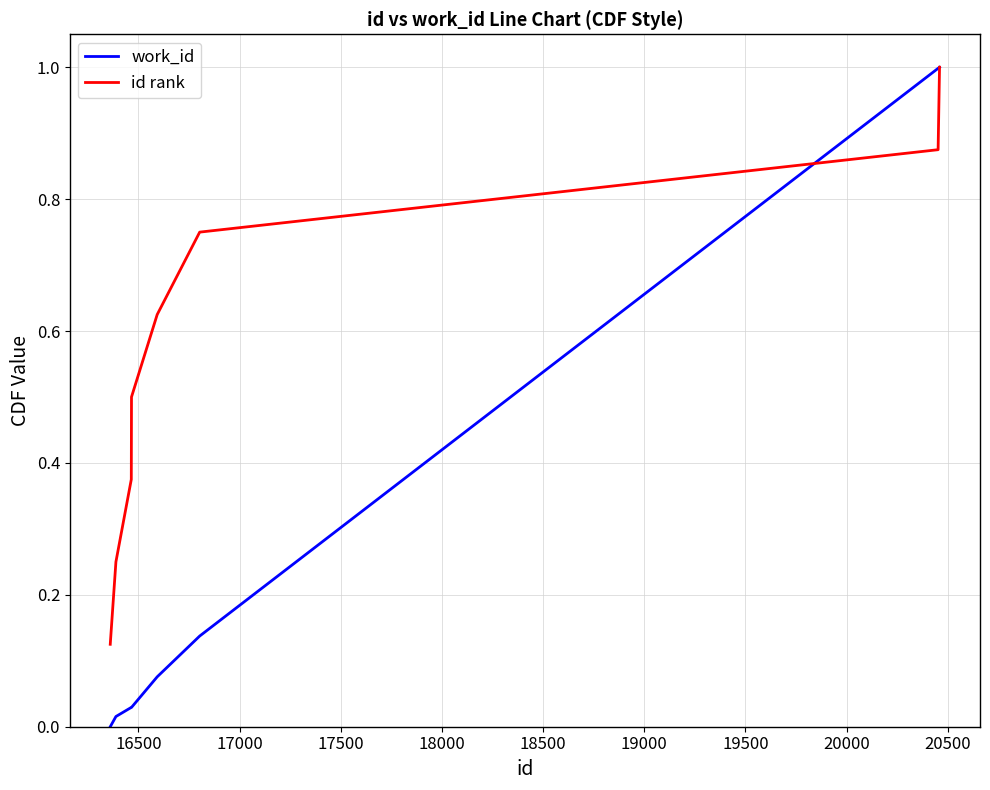

How many lines are shown in the chart?

2